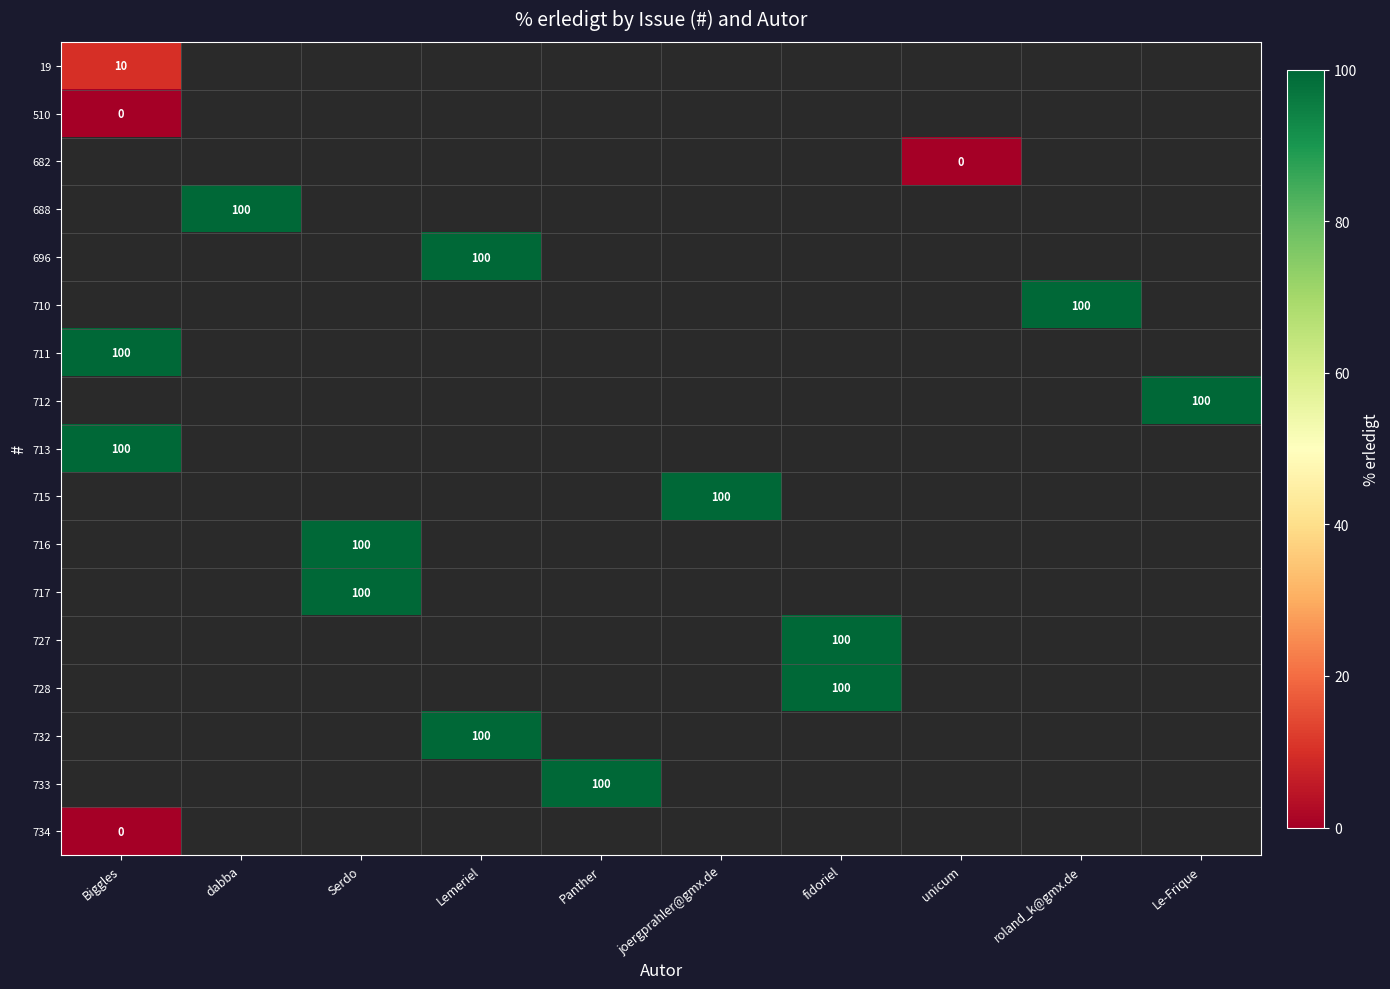

True or false: 717 has a value of 100 at Serdo.

True